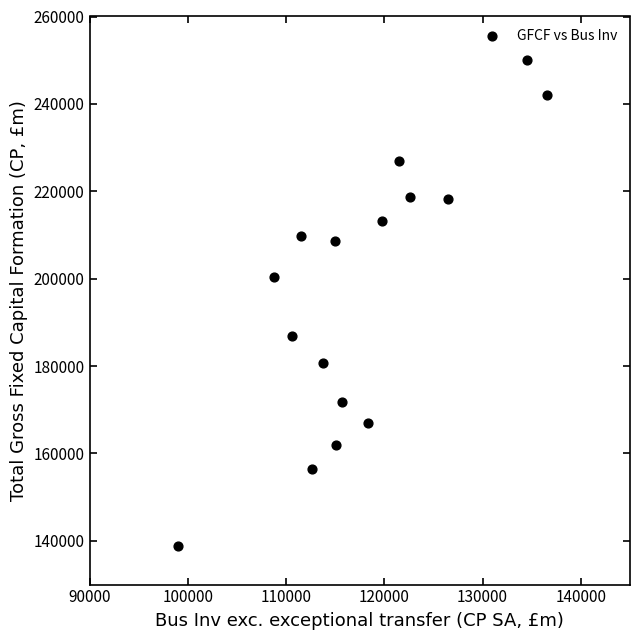

What Y value in the scatter plot is closest to 194394?

200432